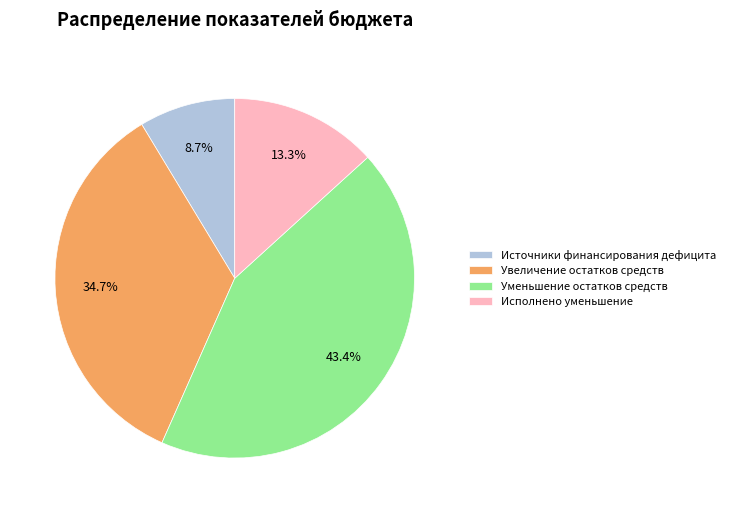

What is the smallest slice in the pie chart?

Источники финансирования дефицита